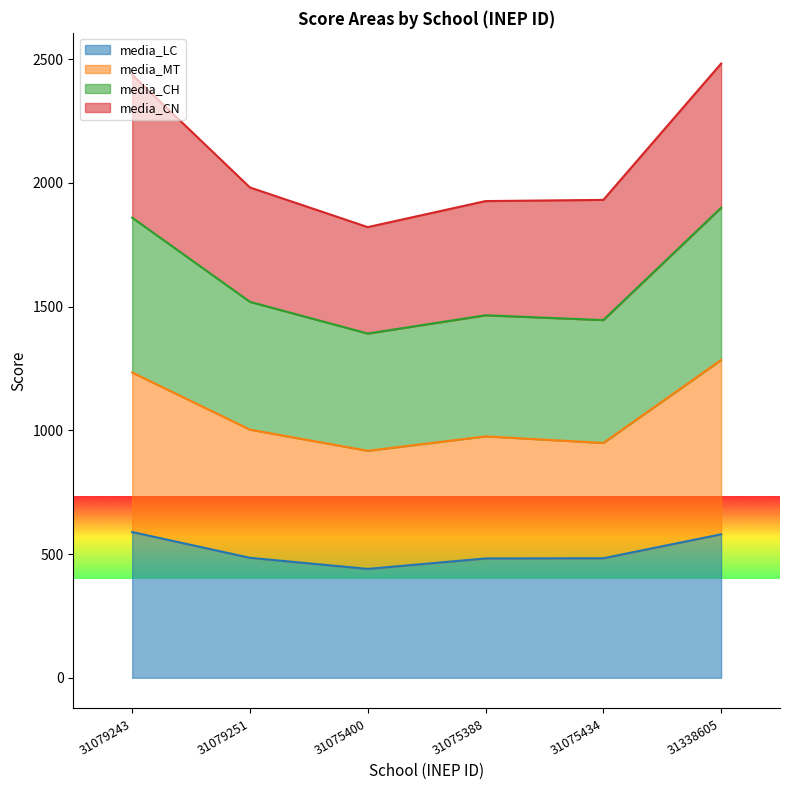

What is the lowest value of the media_LC series?

439.8